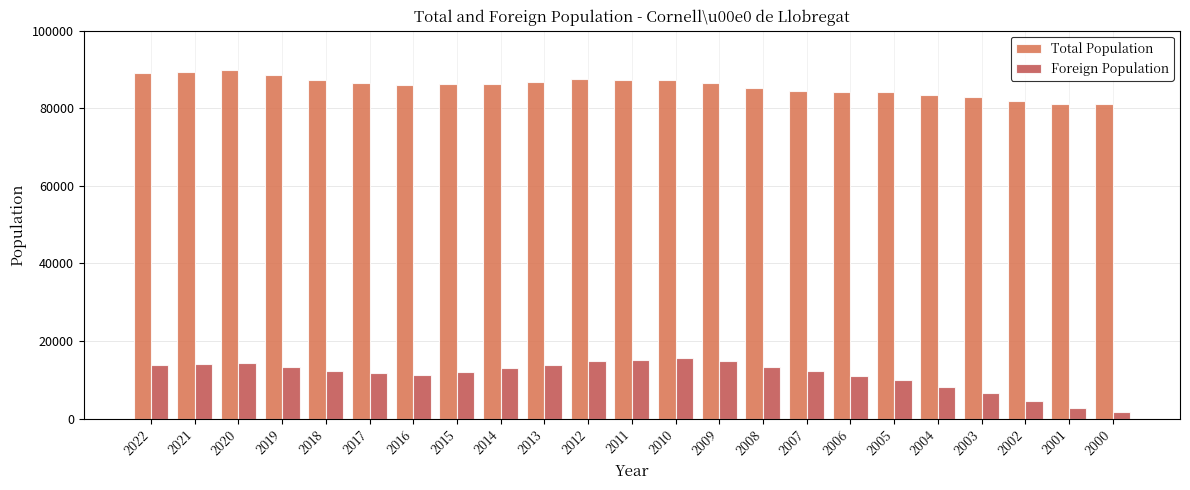

What is the average value of the Total Population series?

85771